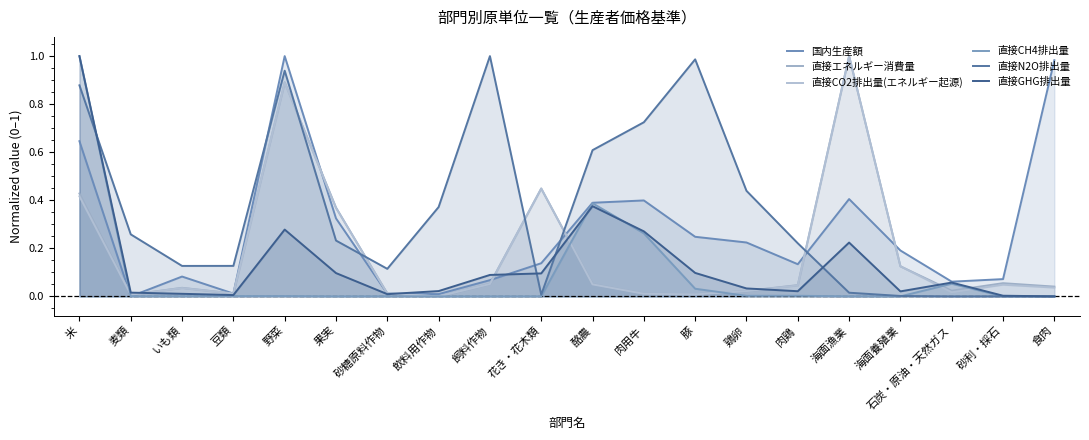

How many intersections are there between 国内生産額 and 直接CH4排出量?

1